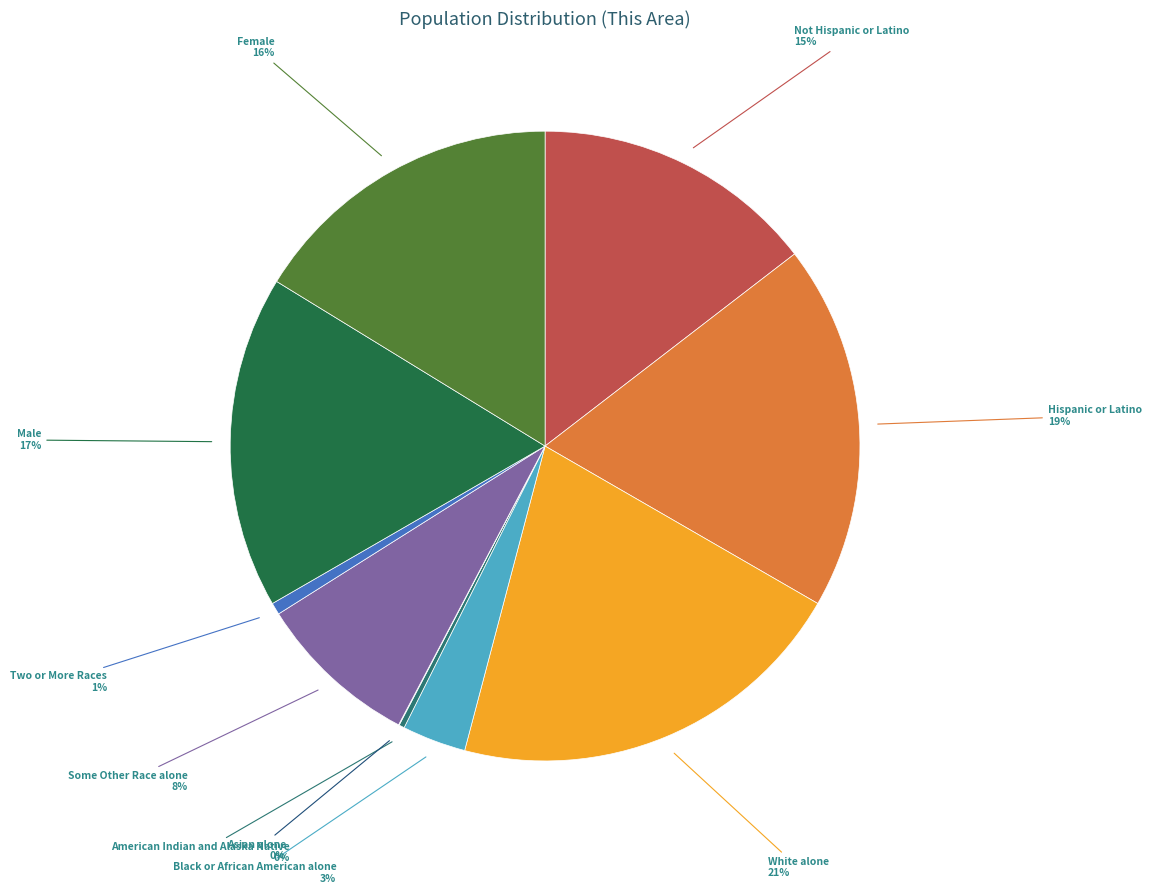

Is there a majority slice in this chart?

No